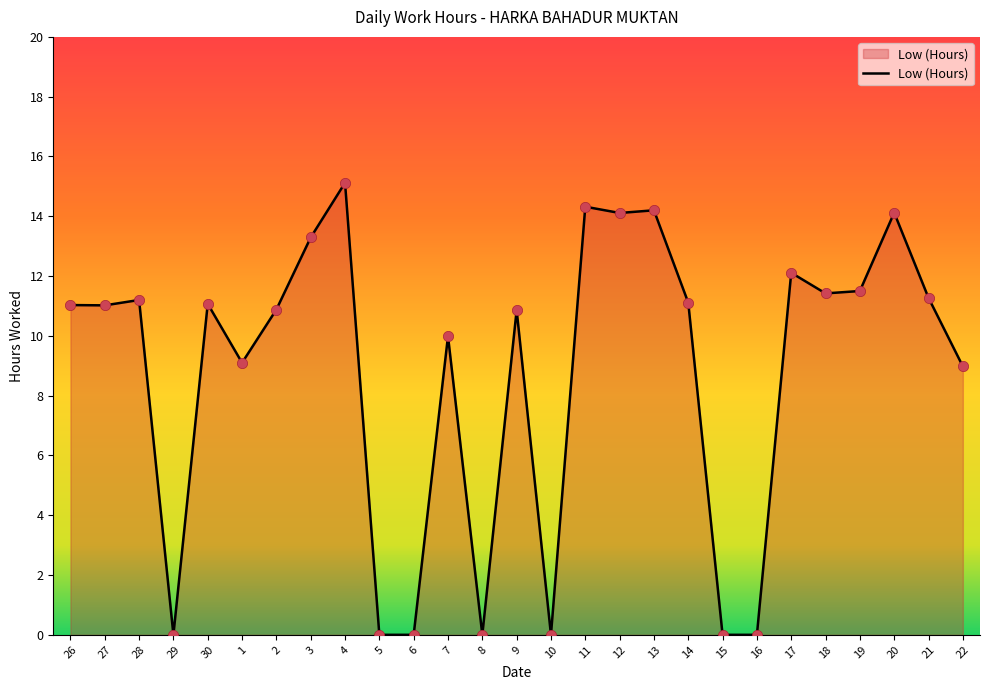

What is the change in value from 9 to 20?

+3.3